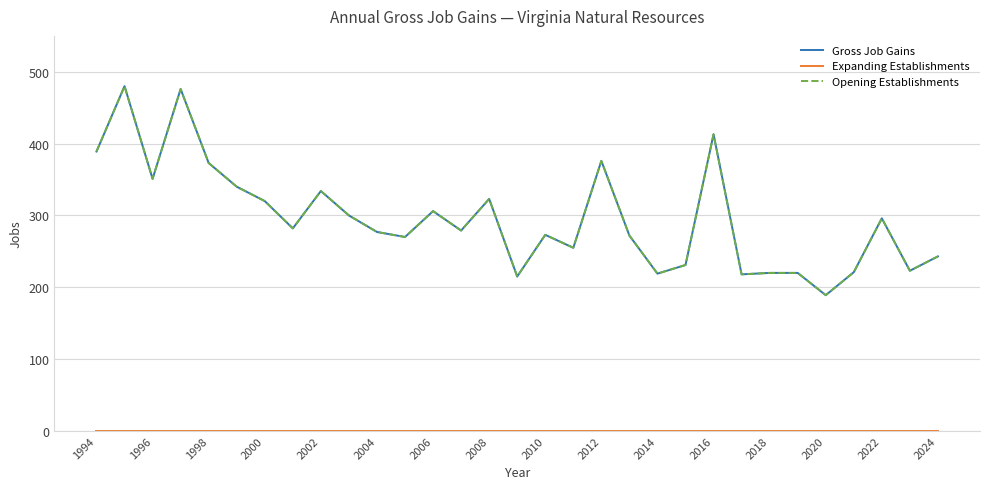

True or false: Expanding Establishments and Gross Job Gains cross at least once.

False